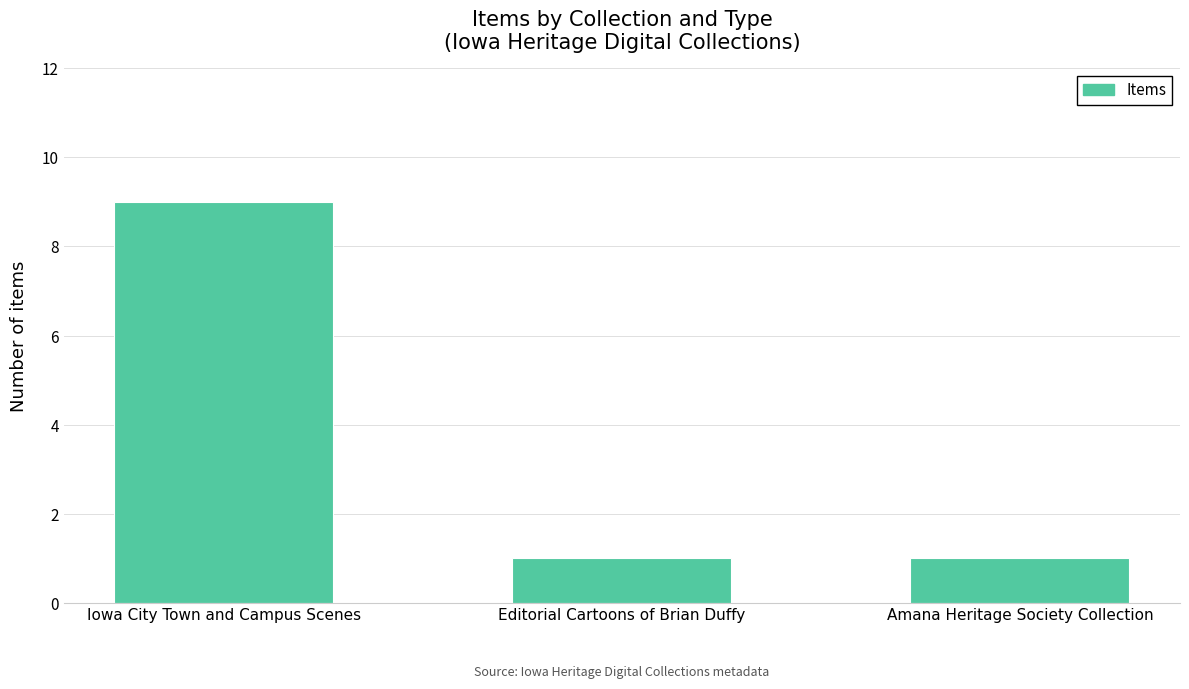

How many data points does each series have?

3